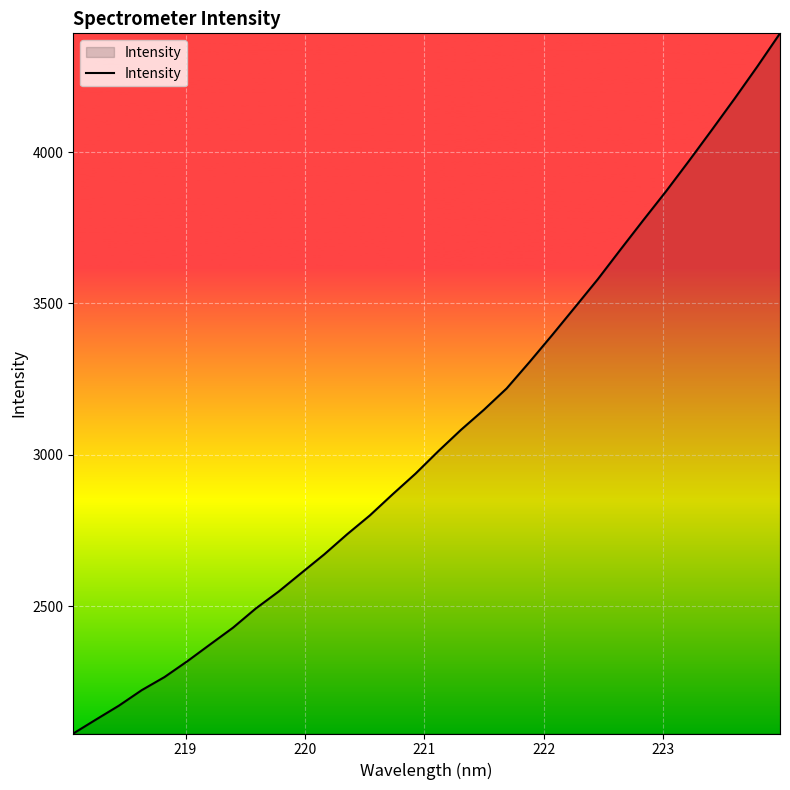

What is the difference between the maximum and minimum values?

2313.6